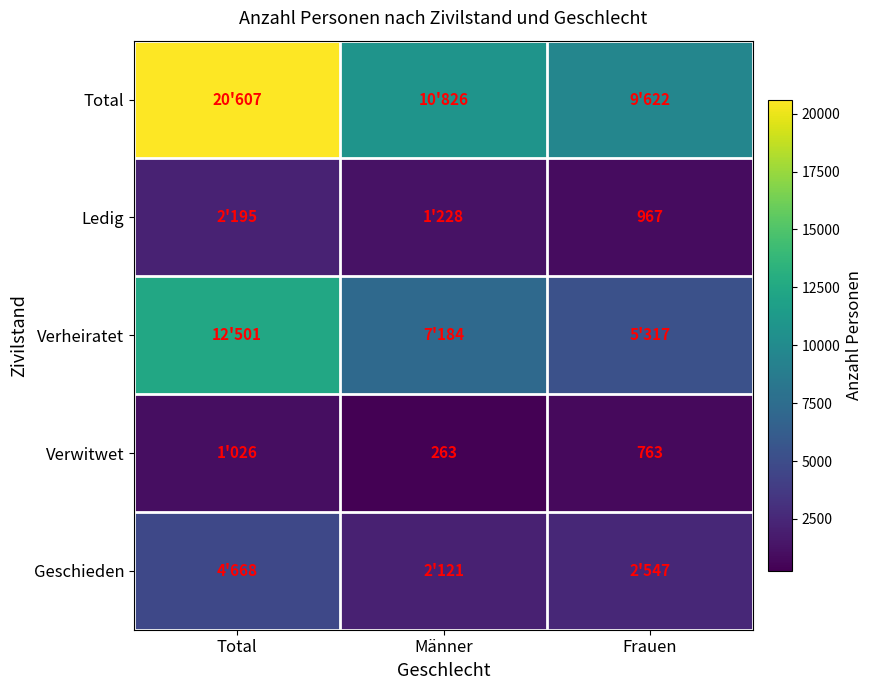

True or false: Ledig has a value of 1700 at Frauen.

False